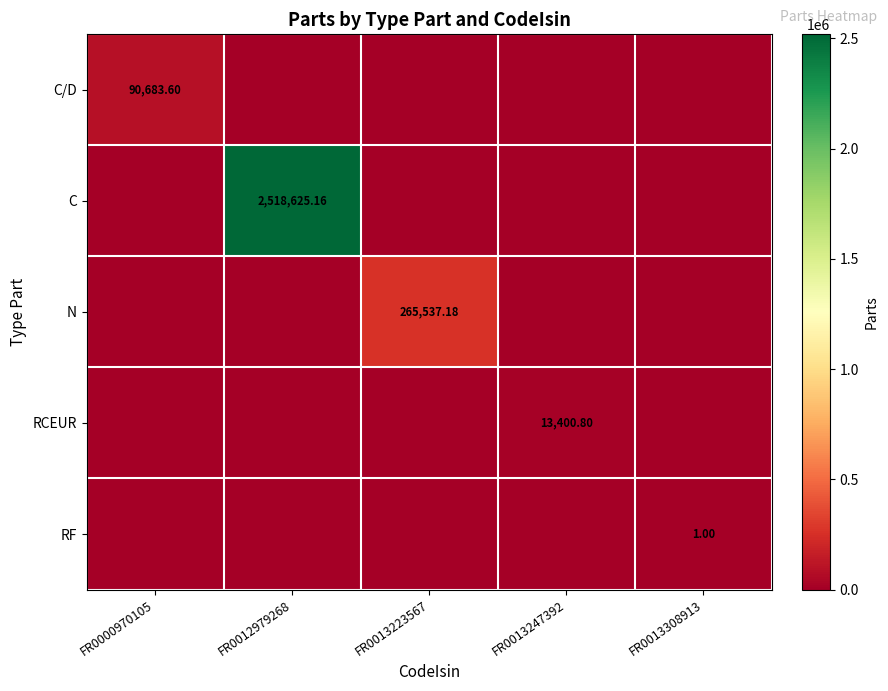

Which series has the largest total across all categories?

C